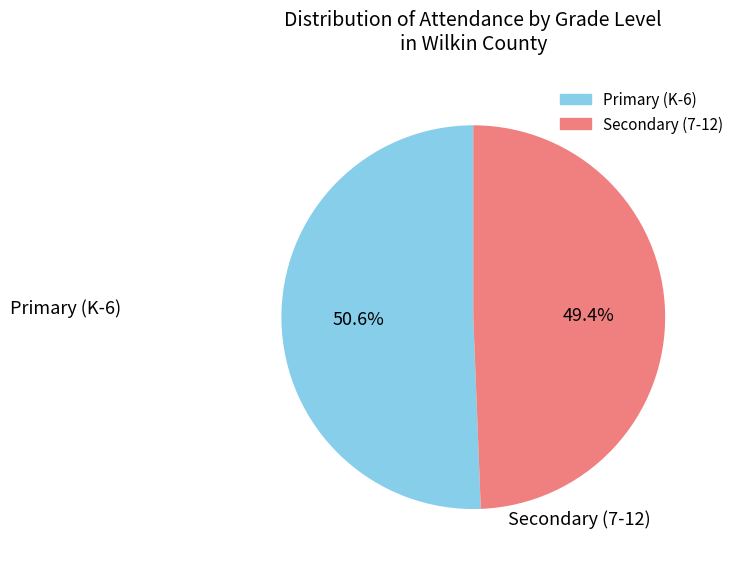

Is Primary (K-6) the majority of the pie?

Yes